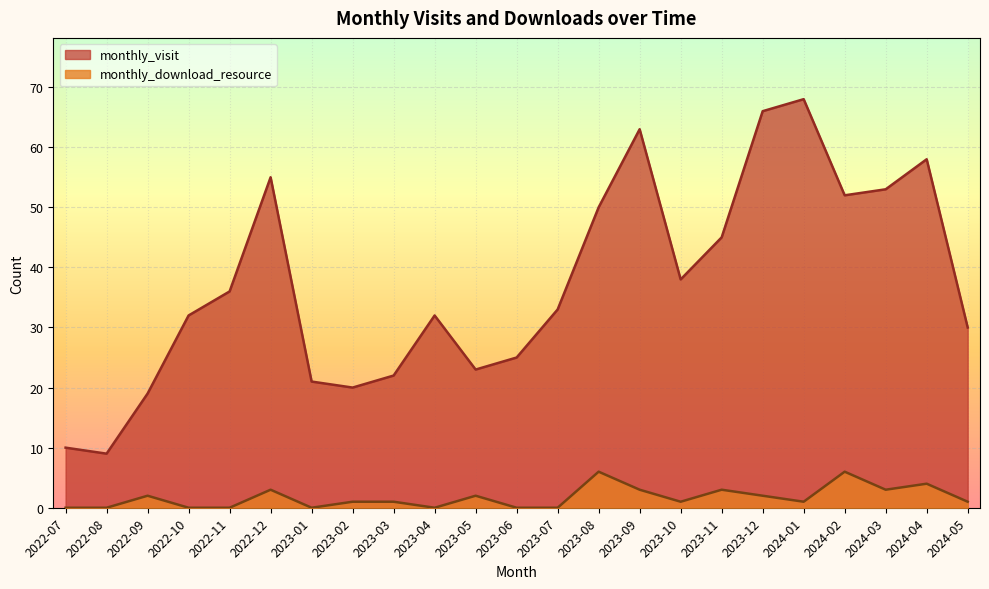

Rank the series at 2023-11 from lowest to highest value.

monthly_download_resource, monthly_visit